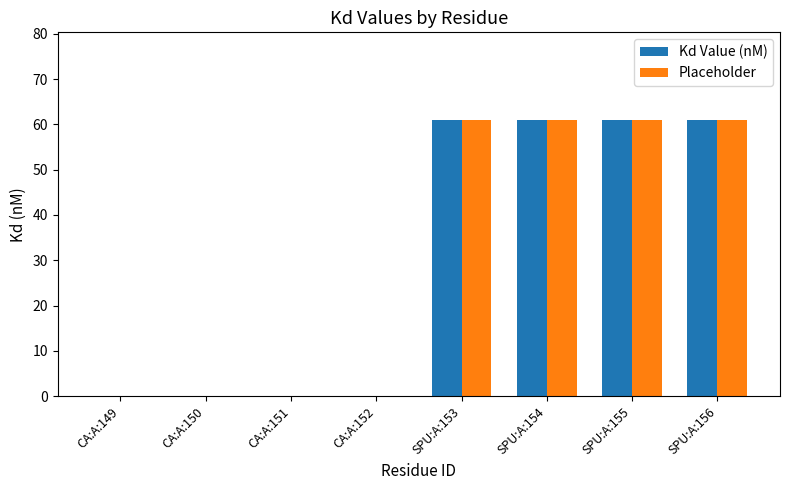

Are the bars grouped side by side (vs. stacked)?

Yes